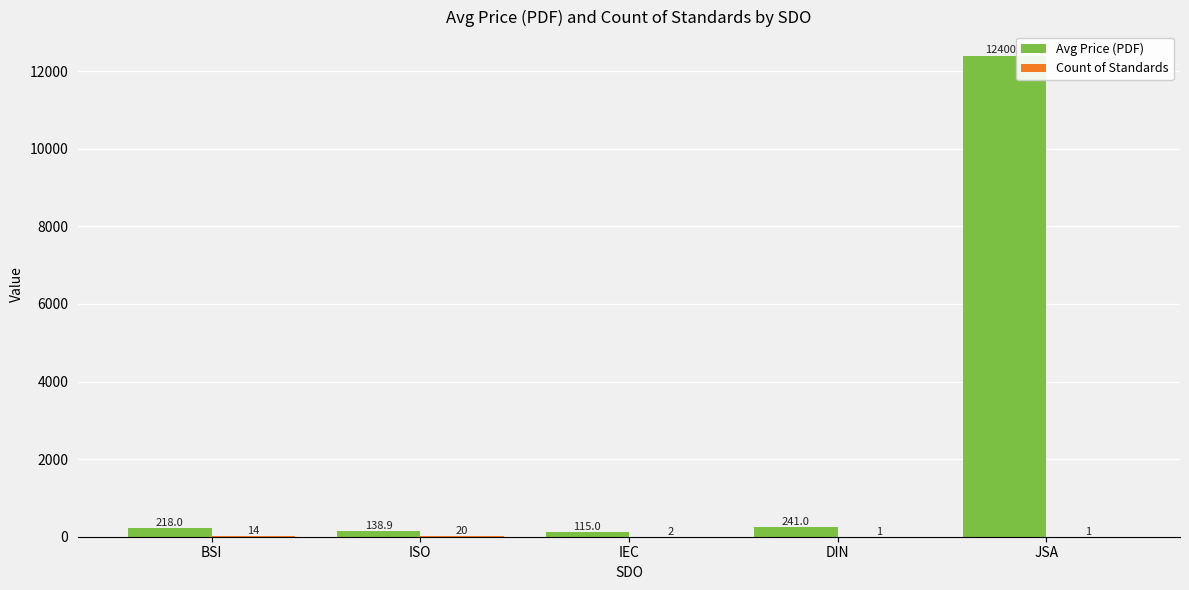

At which category does the chart reach its peak across all series?

JSA